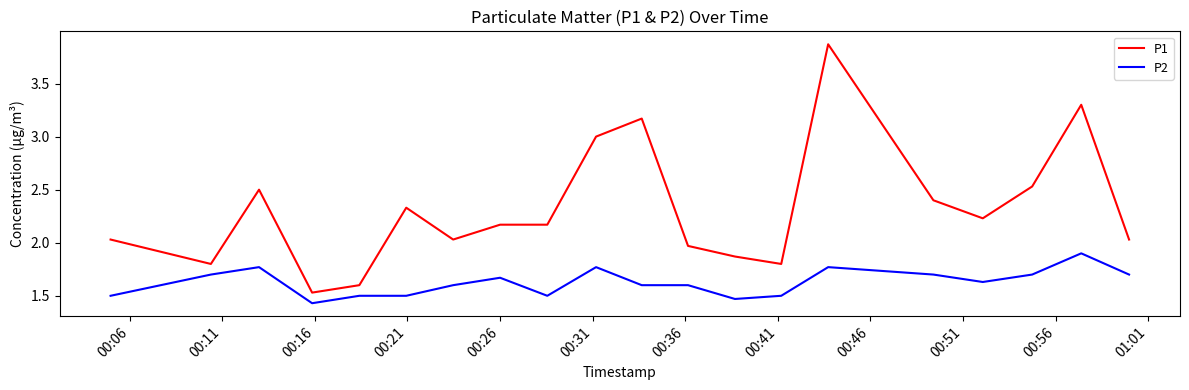

Rank the series by their average value, from lowest to highest.

P2, P1